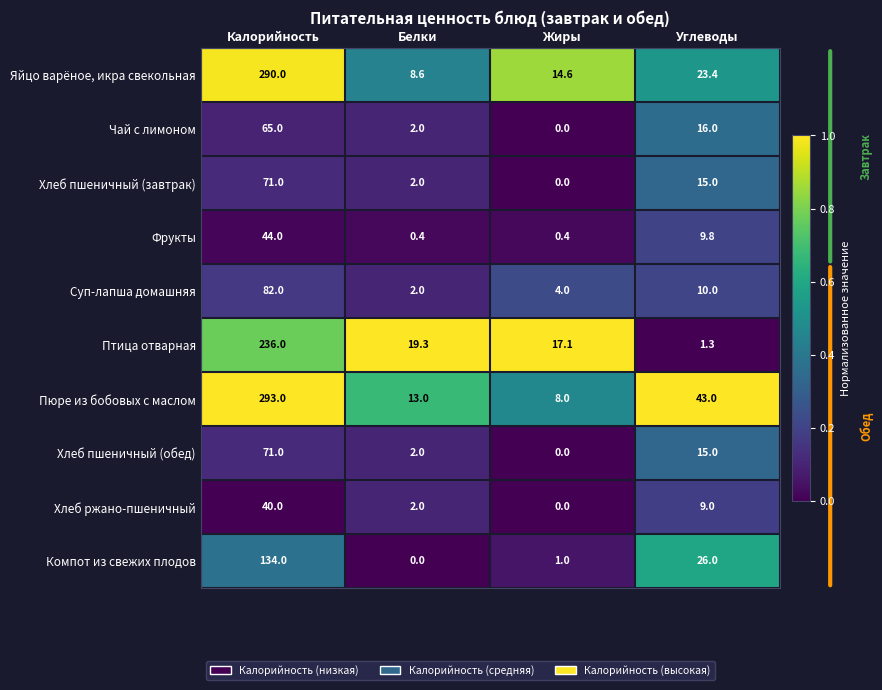

How many values in the Яйцо варёное, икра свекольная series are below 23?

2